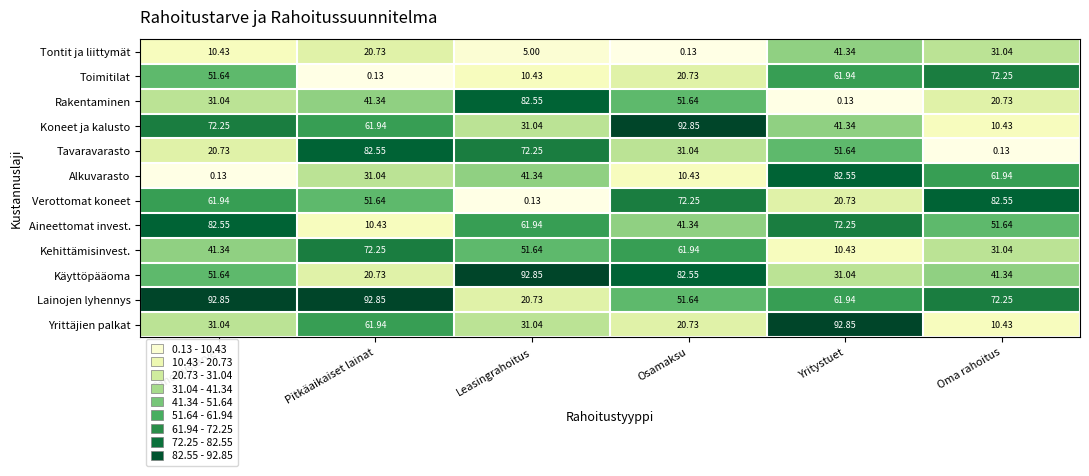

Which category has the highest value in the Kehittämisinvest. series?

Pitkäaikaiset lainat